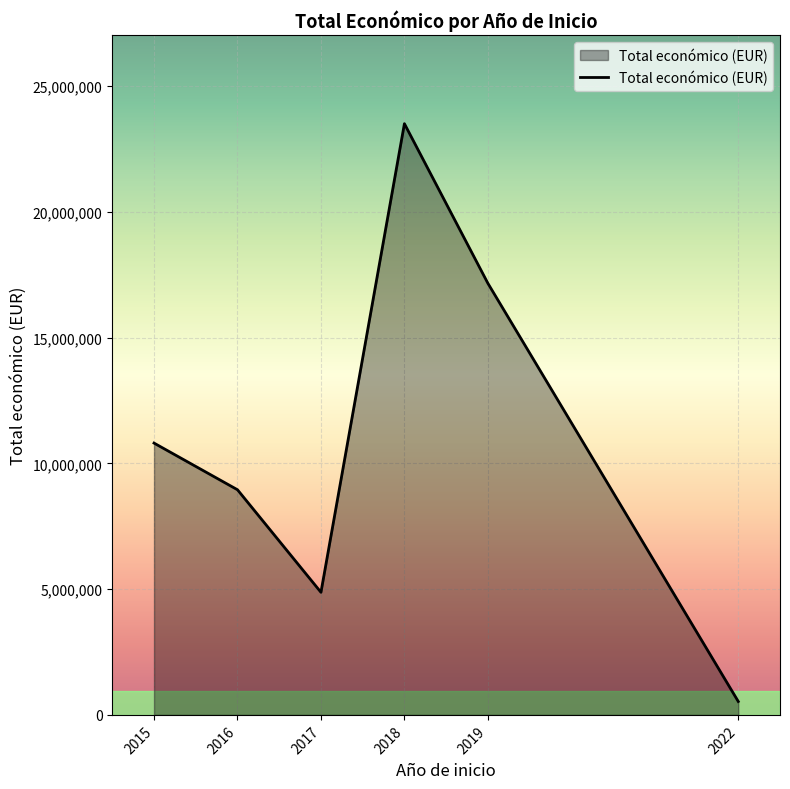

True or false: the data has more than 2 interior local peaks.

False